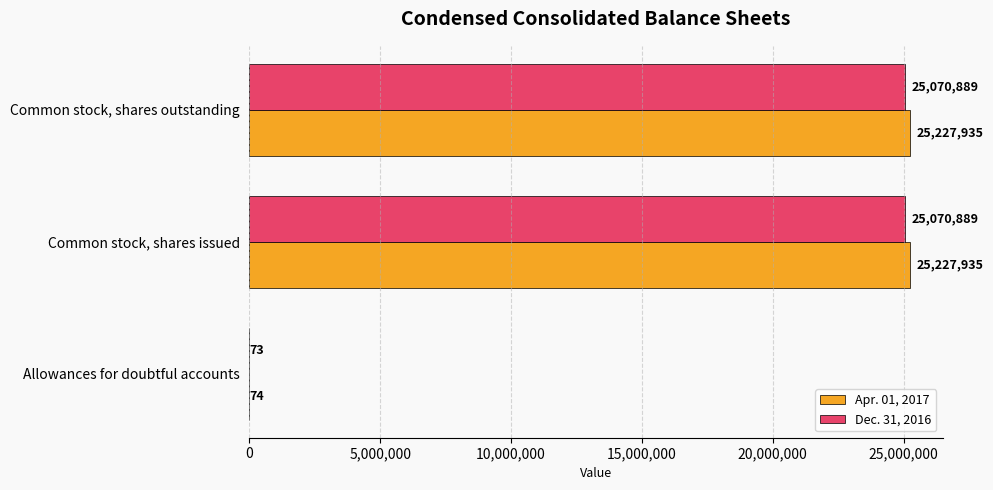

Which series has the largest total across all categories?

Apr. 01, 2017